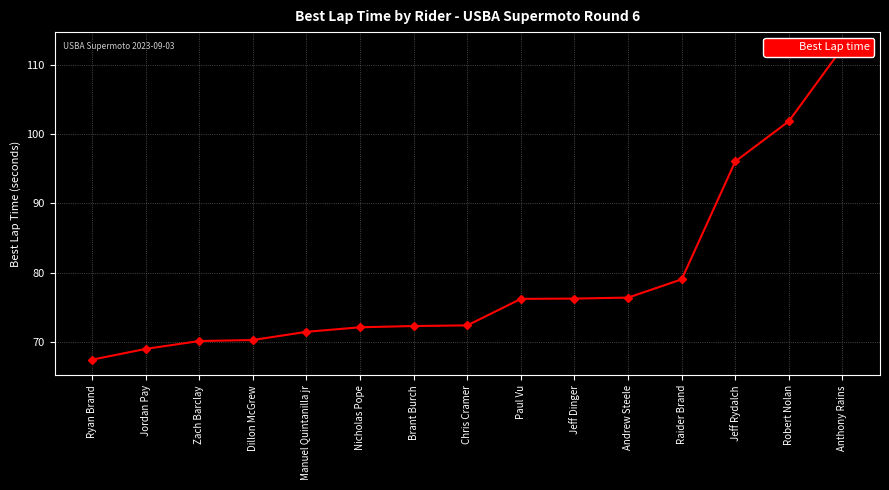

What is the difference between the maximum and minimum values?

45.2